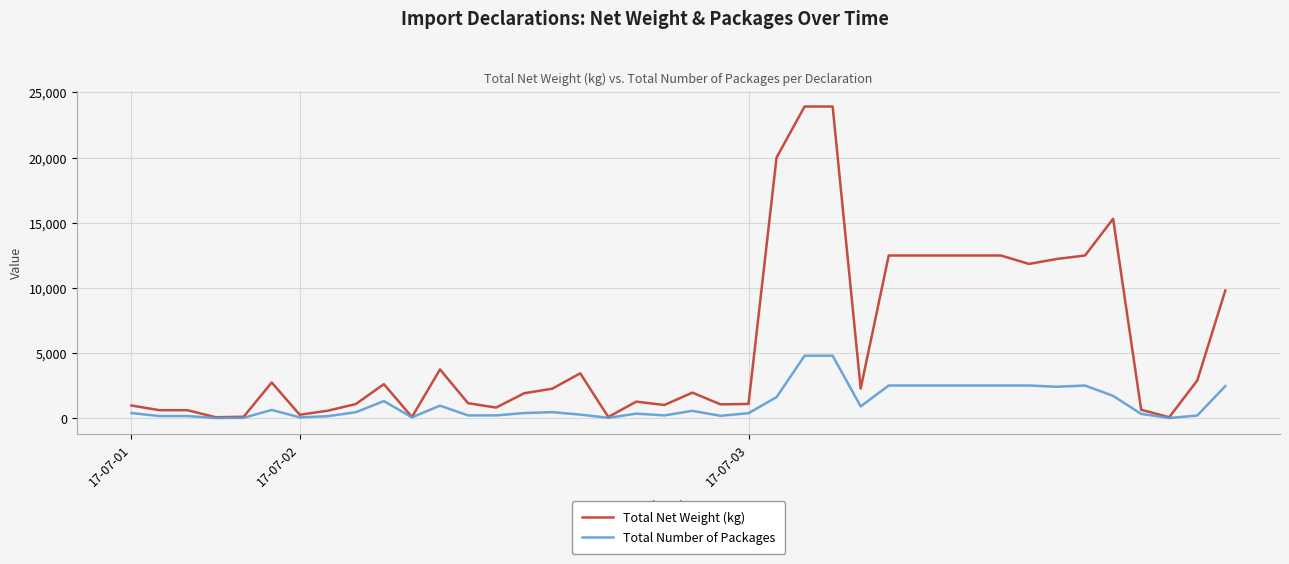

What is the highest value of the Total Number of Packages series?

4784